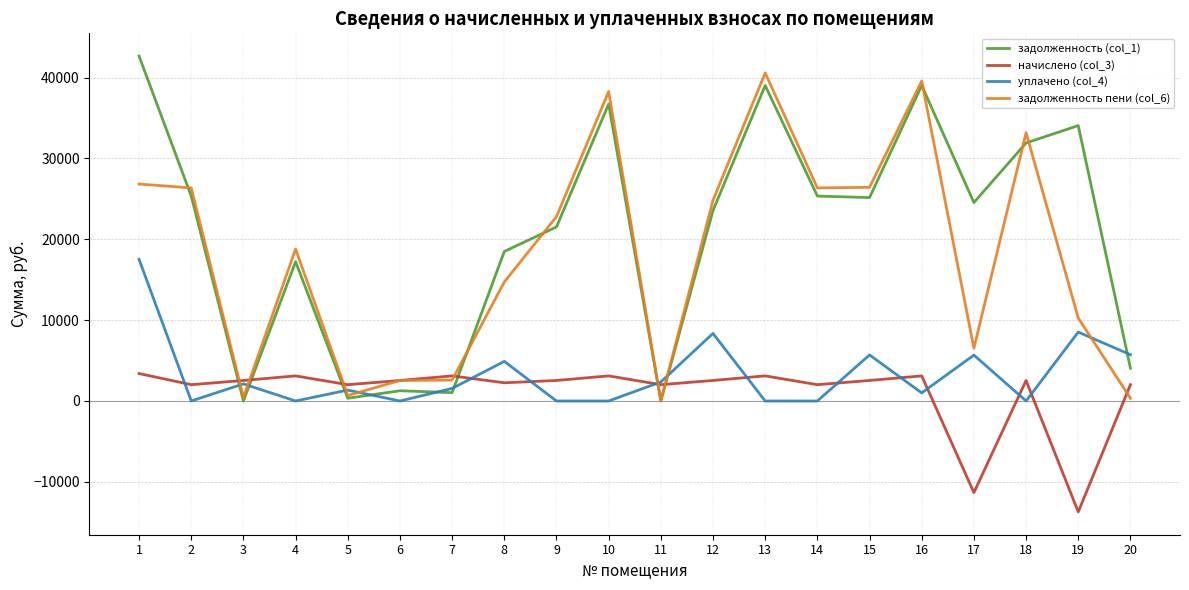

What is the total value across all series at 10?

78125.0